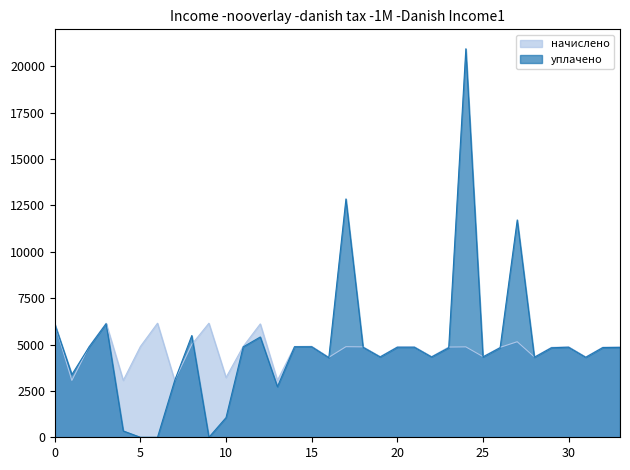

How many values in the начислено series exceed 4875?

18